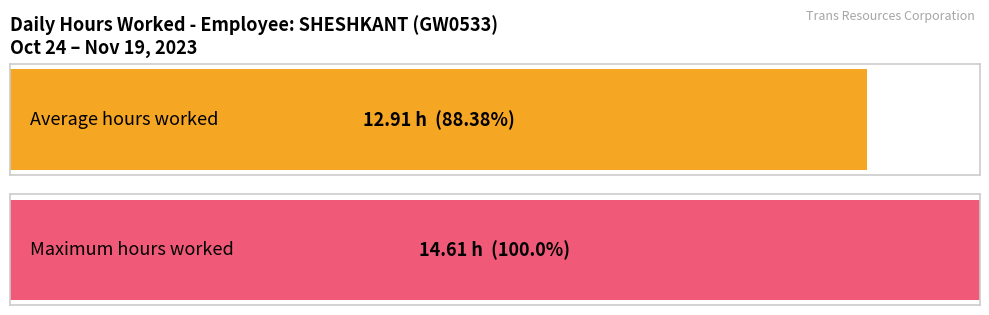

Are the bars horizontal?

Yes